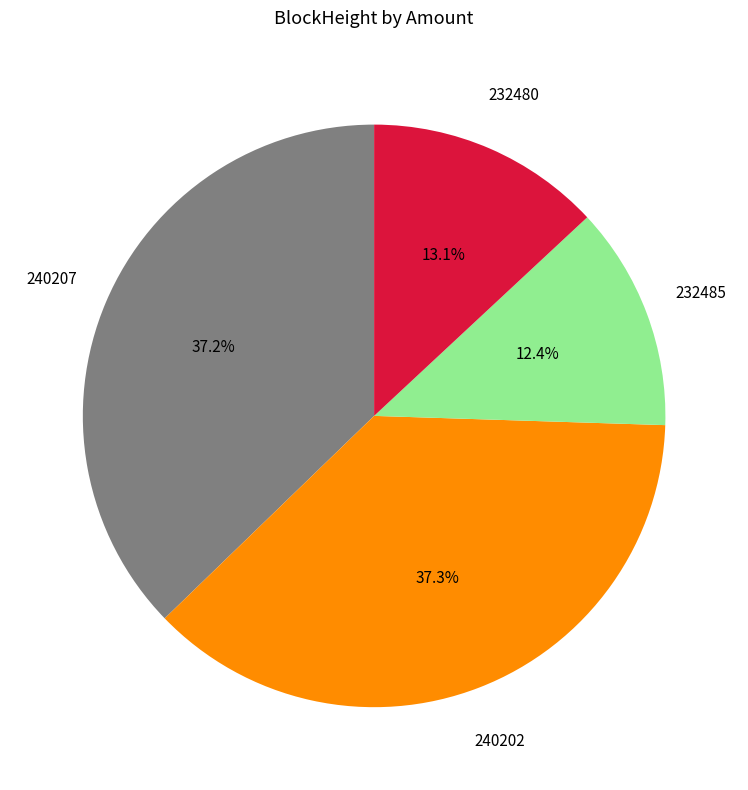

To the nearest percent, what is the difference between the largest and smallest slice percentages?

25%